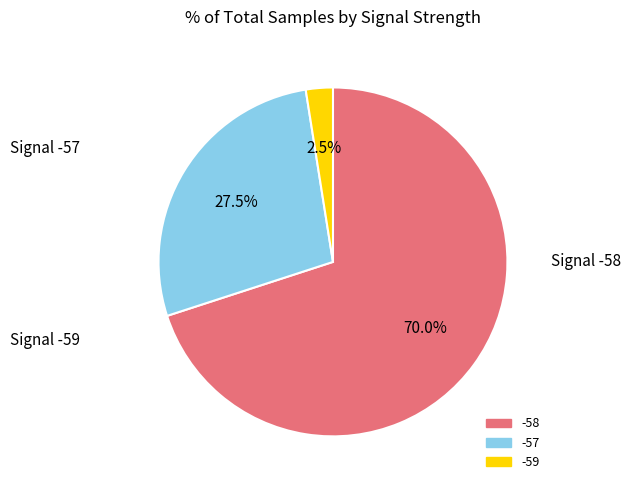

What is the total percentage of -59 and -58?

72.5%